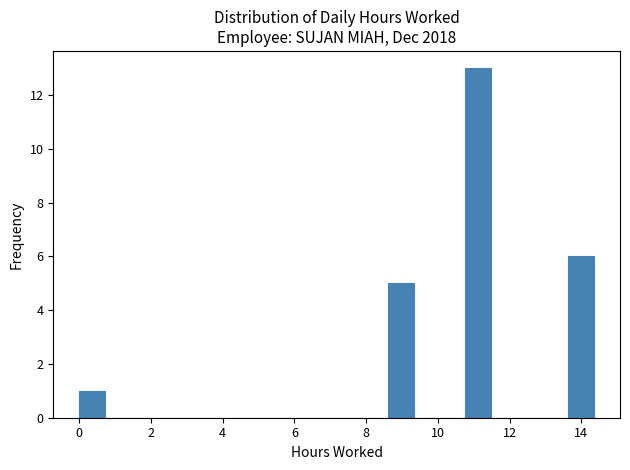

Around what value on the x-axis is the tallest bar? Give the approximate position of its centre, as read against the axis.

11.2